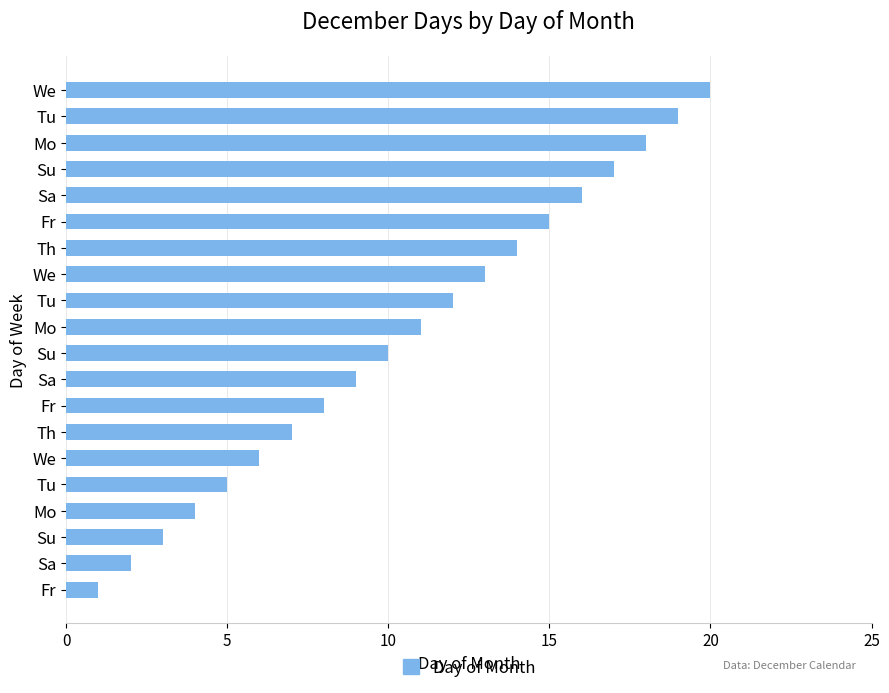

How many bars are there in total?

20